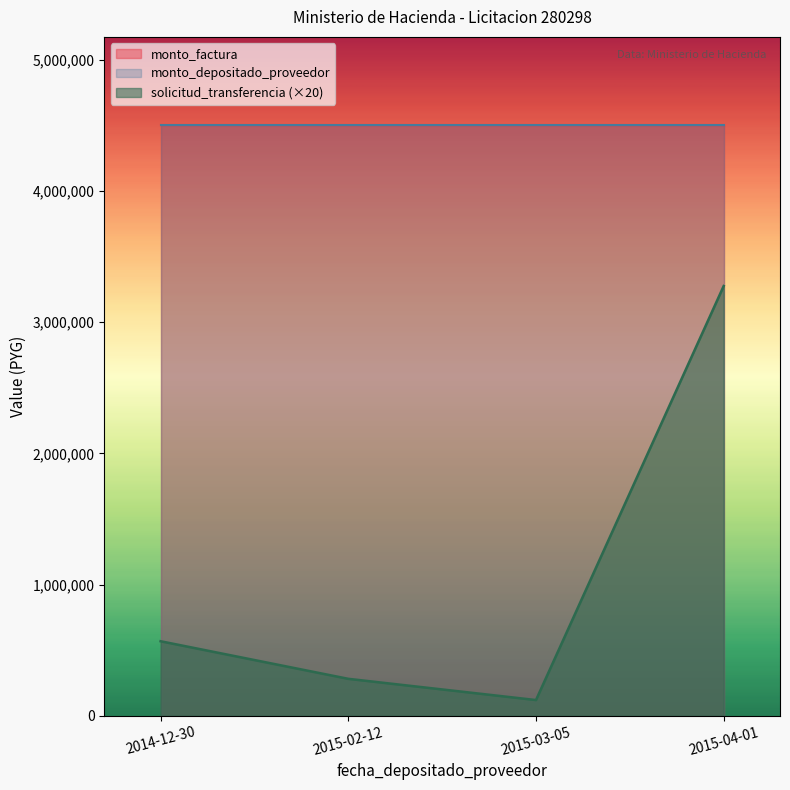

How many interior local valleys does the solicitud_transferencia series have?

1